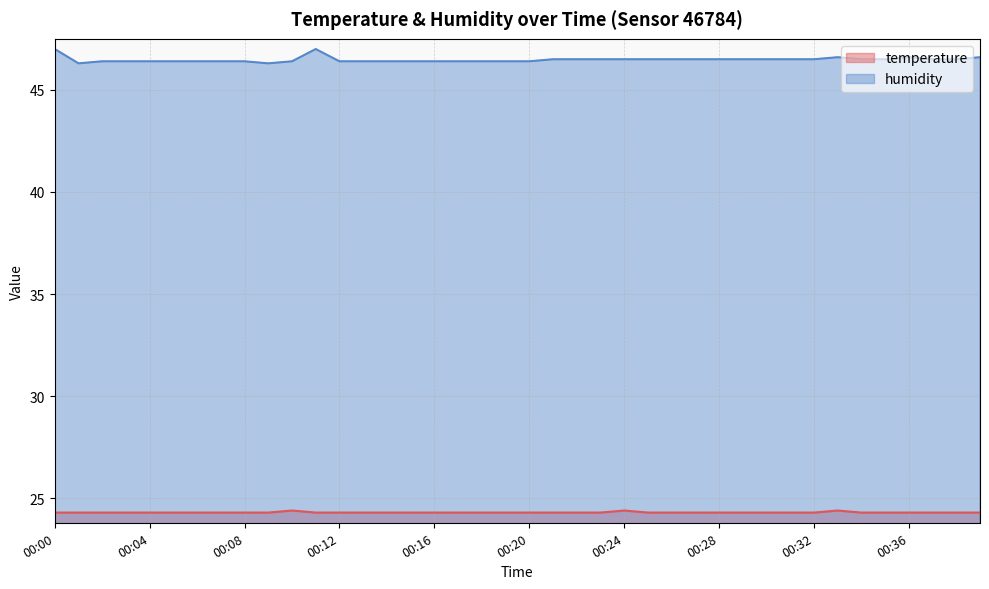

Is it true that temperature equals 6.4 at 00:34?

False